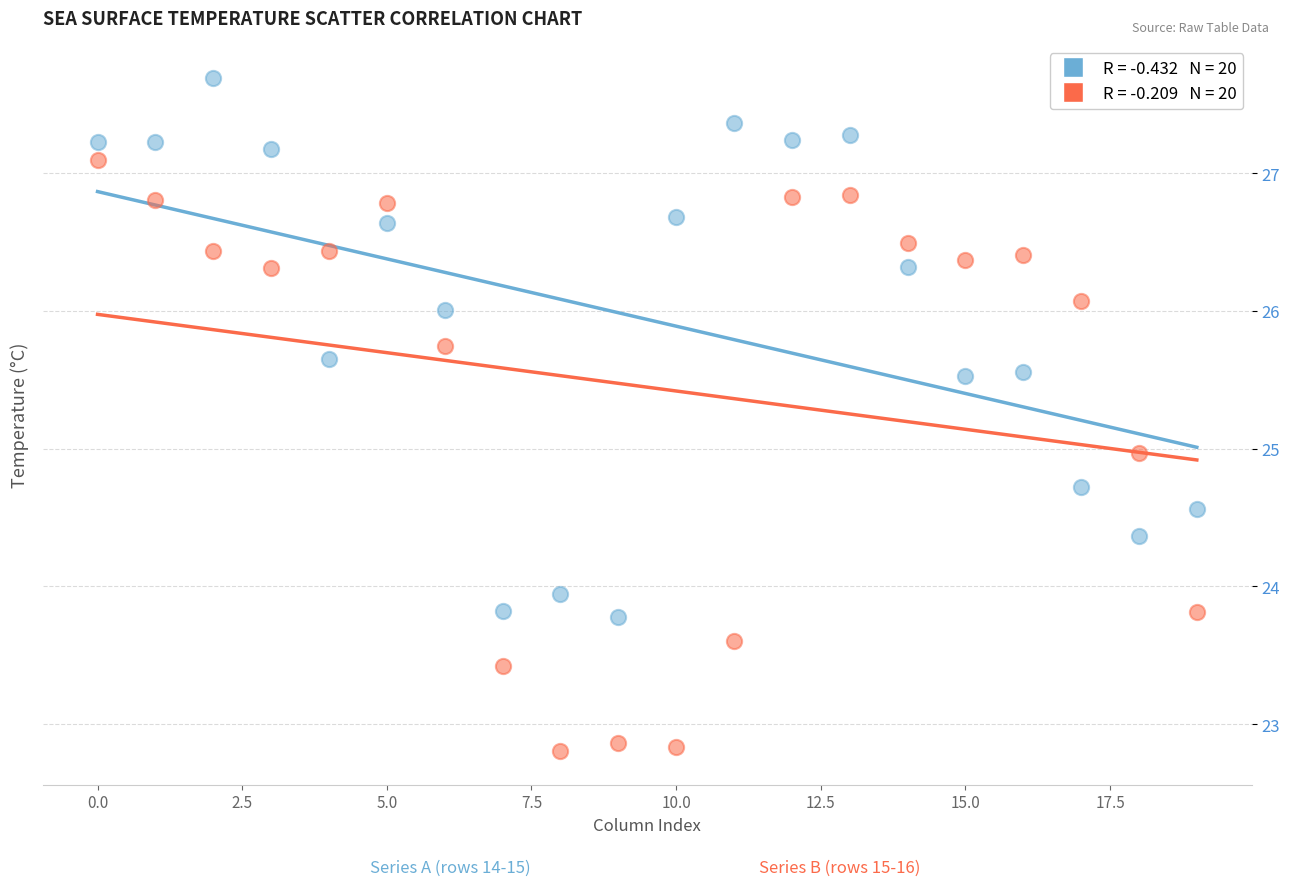

Across all data points, what is the range of Y values (max minus min)?

4.9